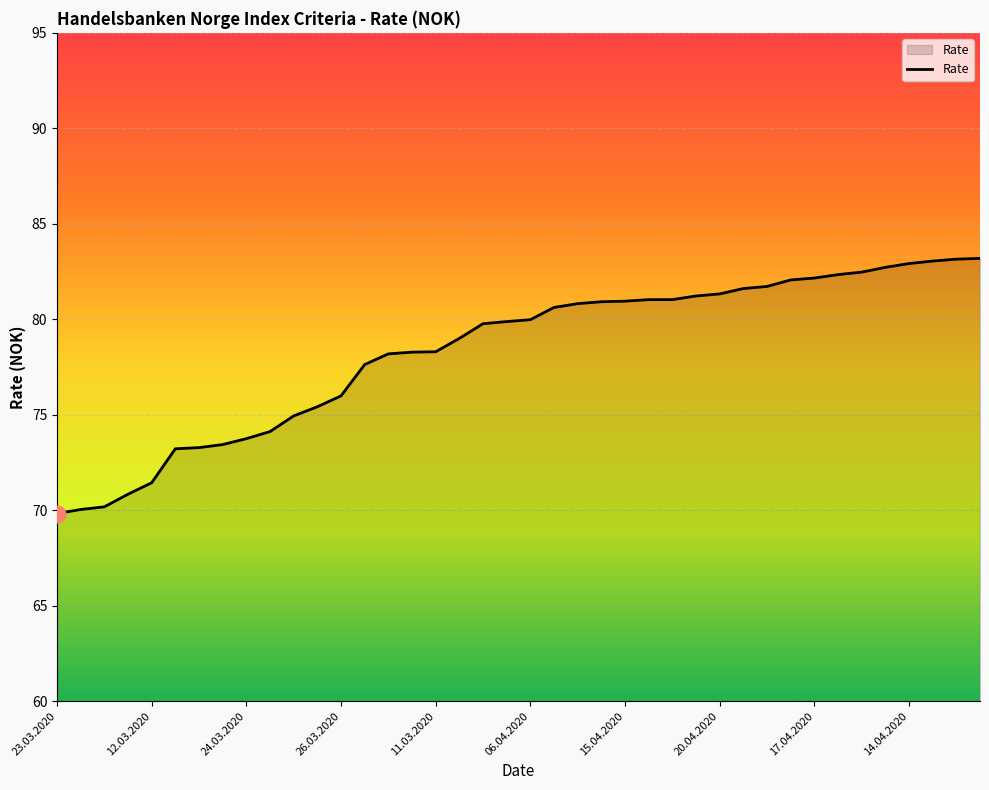

What is the minimum value shown in the chart?

69.8